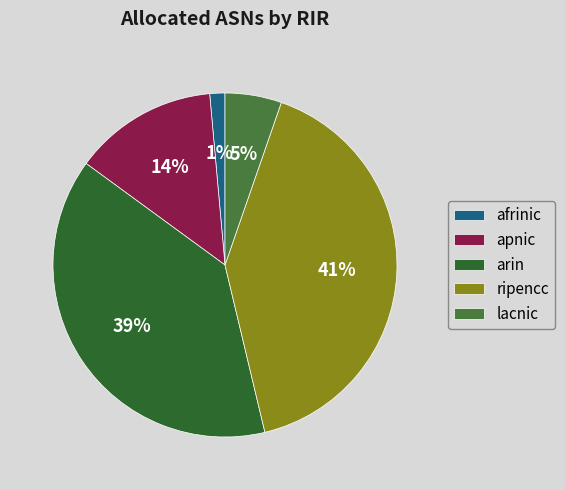

Rank the categories by value from highest to lowest.

ripencc, arin, apnic, lacnic, afrinic